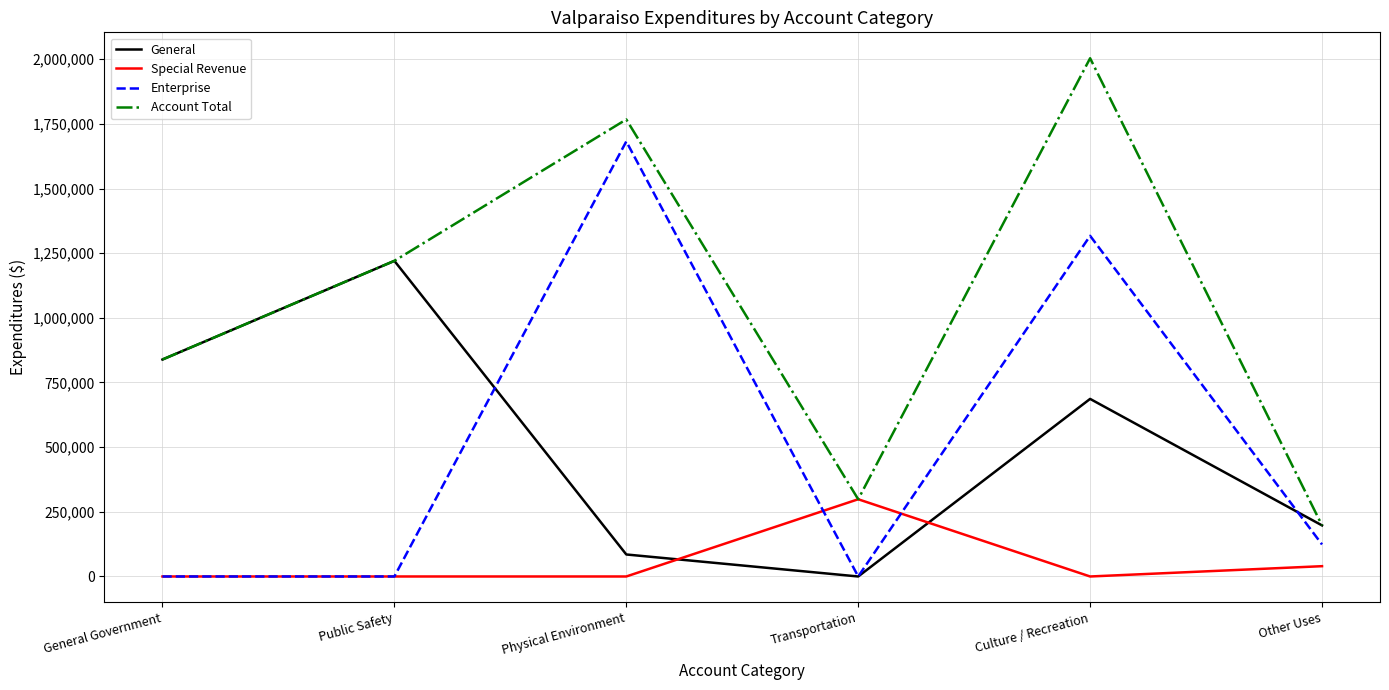

At which category does Enterprise reach its first local peak?

Physical Environment